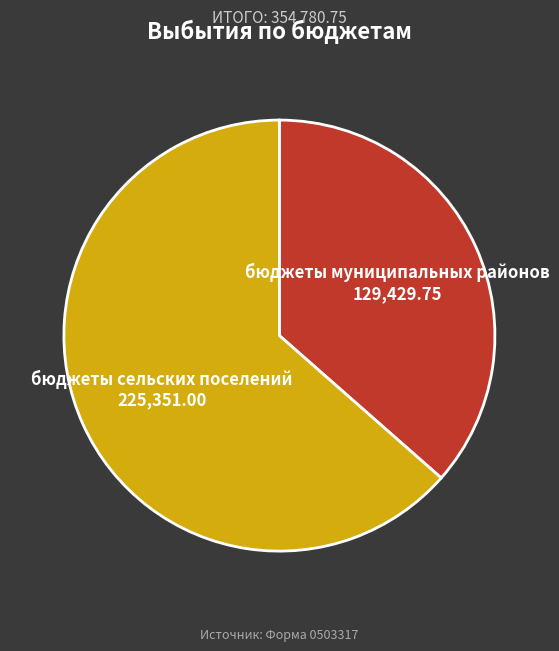

Does any single category account for the majority?

Yes